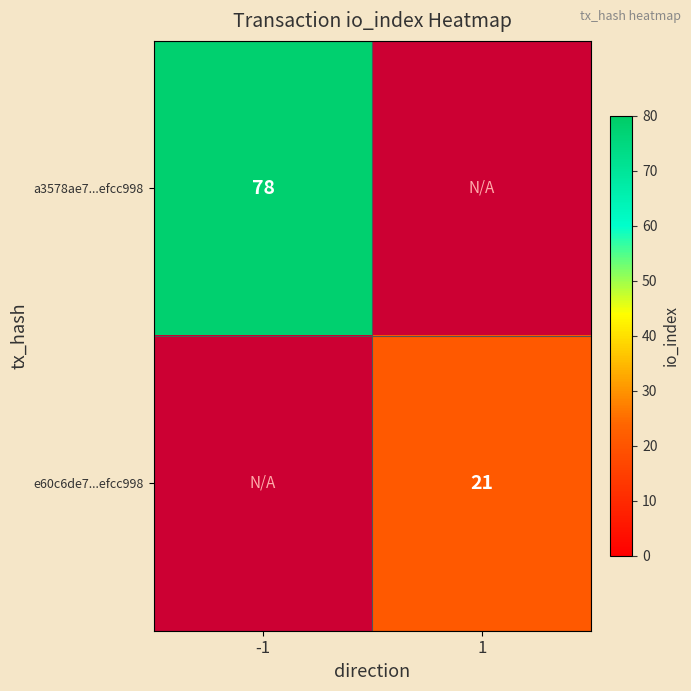

What is the smallest value displayed?

21.0